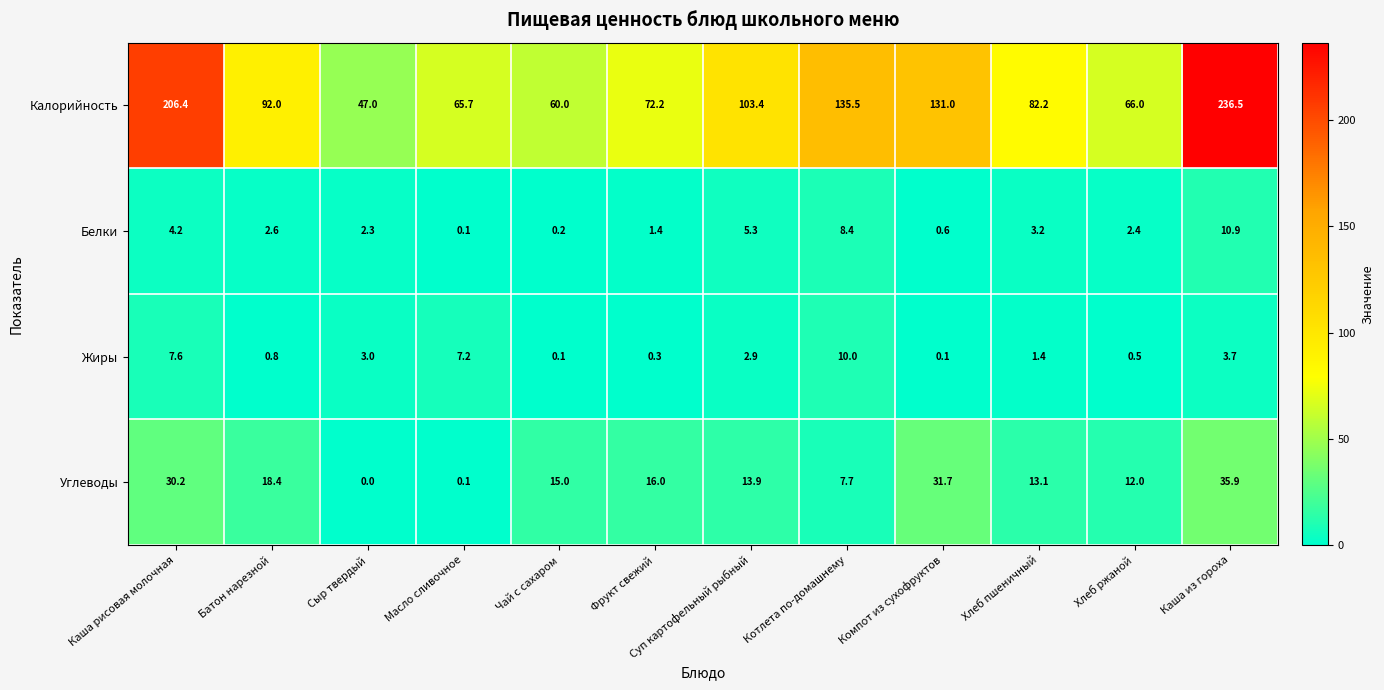

True or false: Белки has a value of 4.2 at Каша рисовая молочная.

True